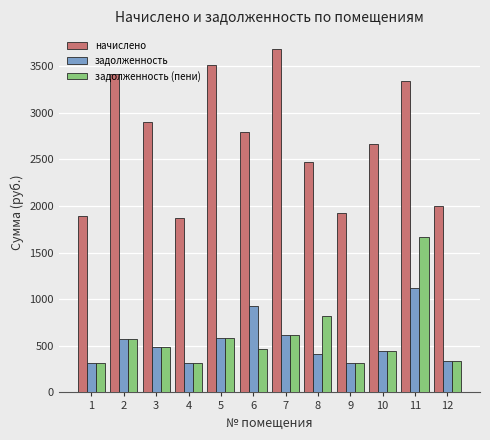

List the series in order of their peak value, highest first.

начислено, задолженность (пени), задолженность